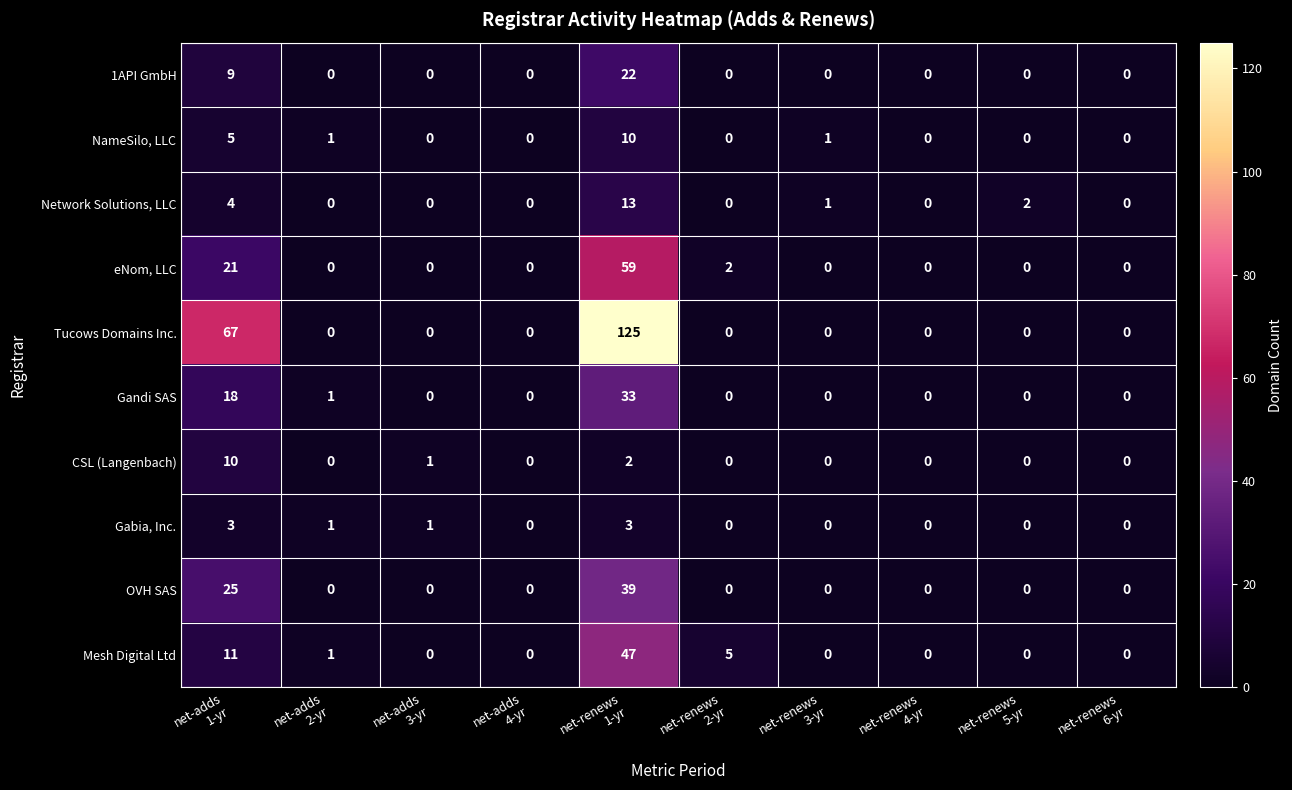

Which series has the largest total across all categories?

Tucows Domains Inc.